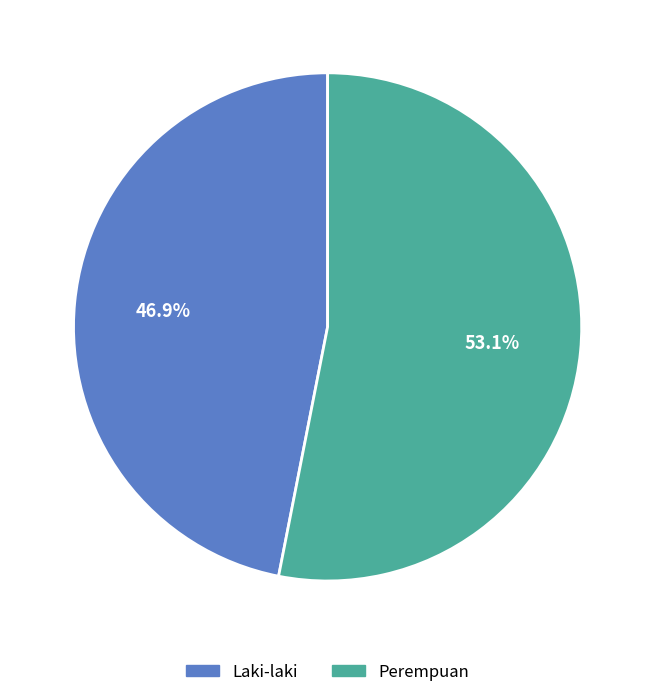

How much of the chart is everything except Perempuan?

46.9%